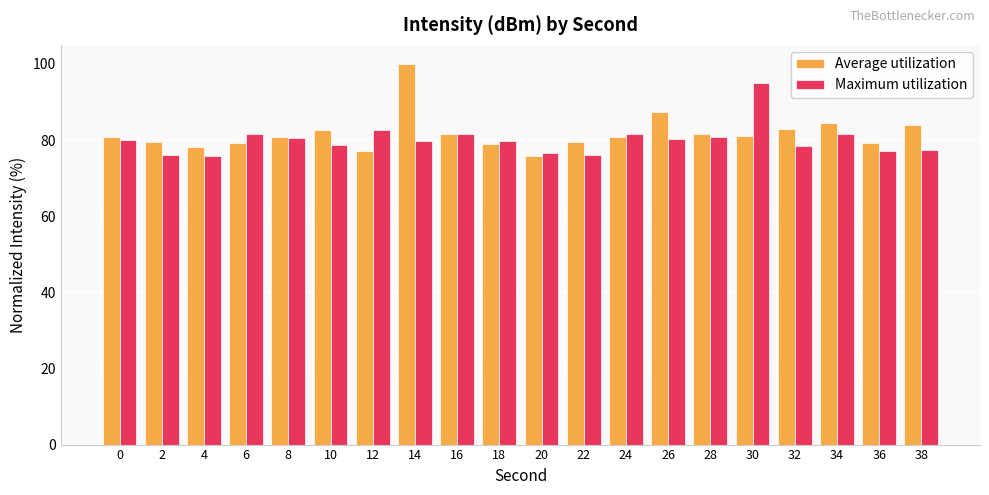

What is the minimum value for Maximum utilization?

75.9